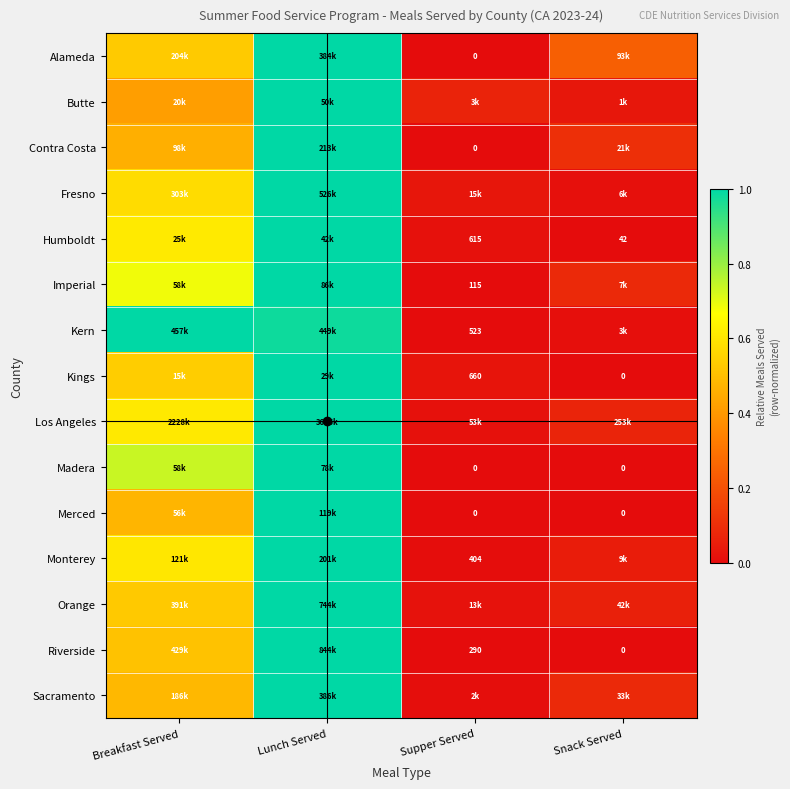

Count the number of categories in the chart.

4